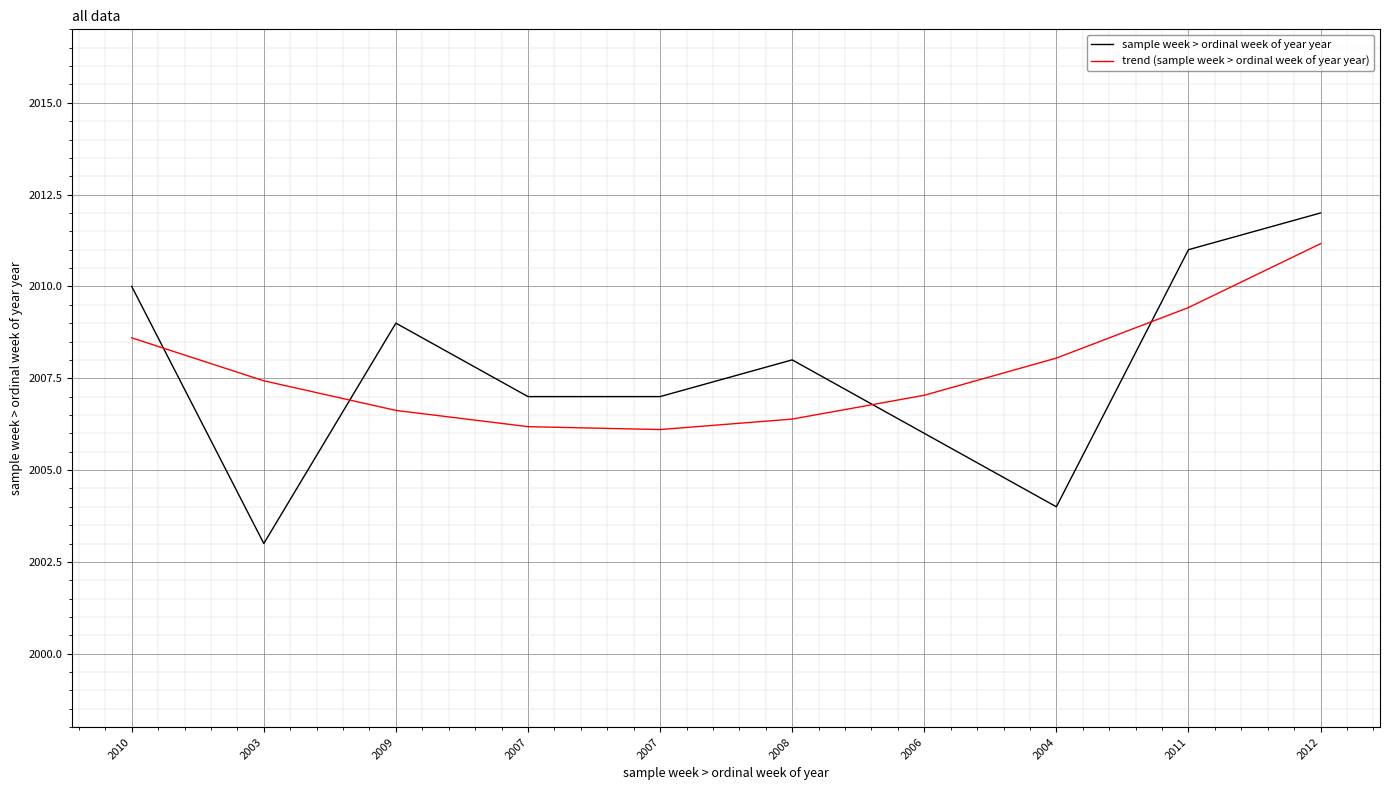

Rank the series by their maximum value, from lowest to highest.

trend (sample week > ordinal week of year year), sample week > ordinal week of year year